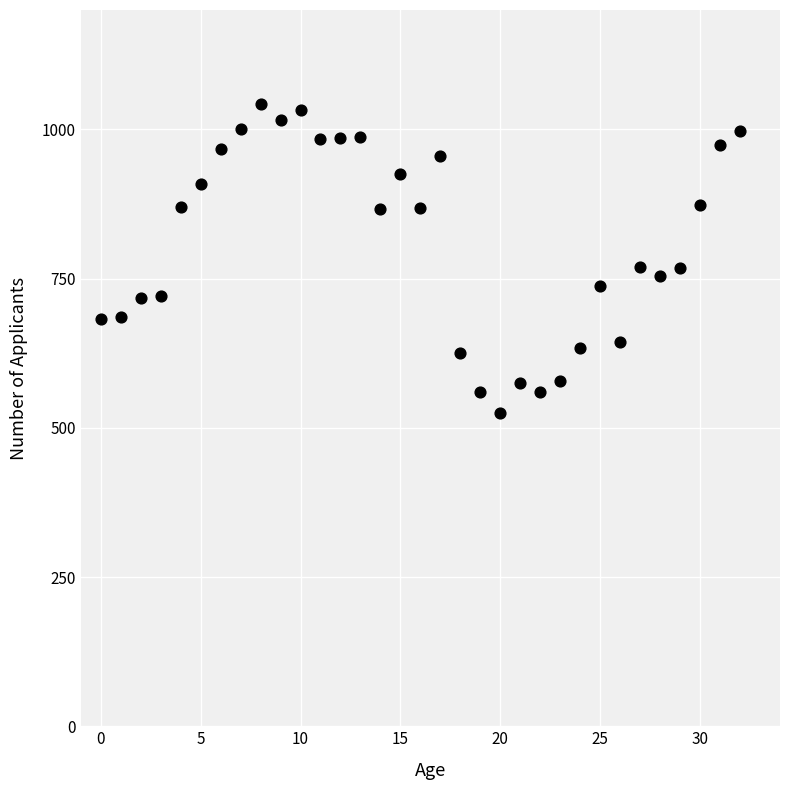

How many data points are displayed?

33